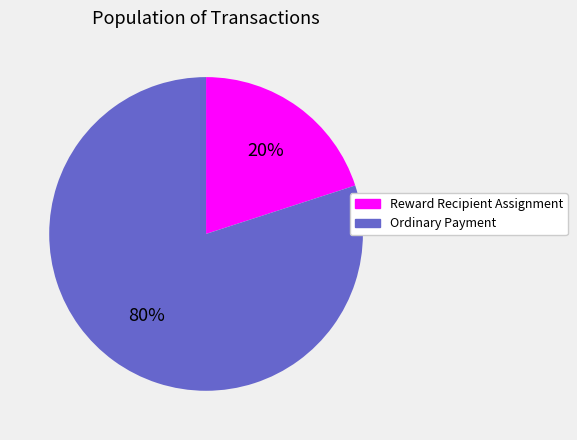

To the nearest percent, what percentage of the pie is Reward Recipient Assignment?

20%